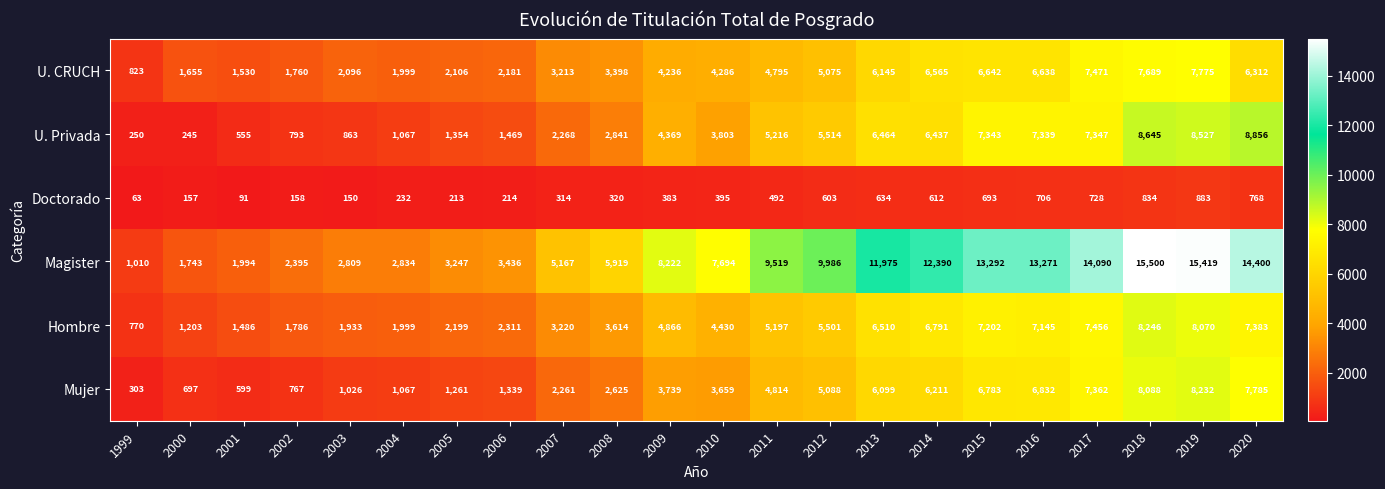

Which category has the lowest value in the Doctorado series?

1999